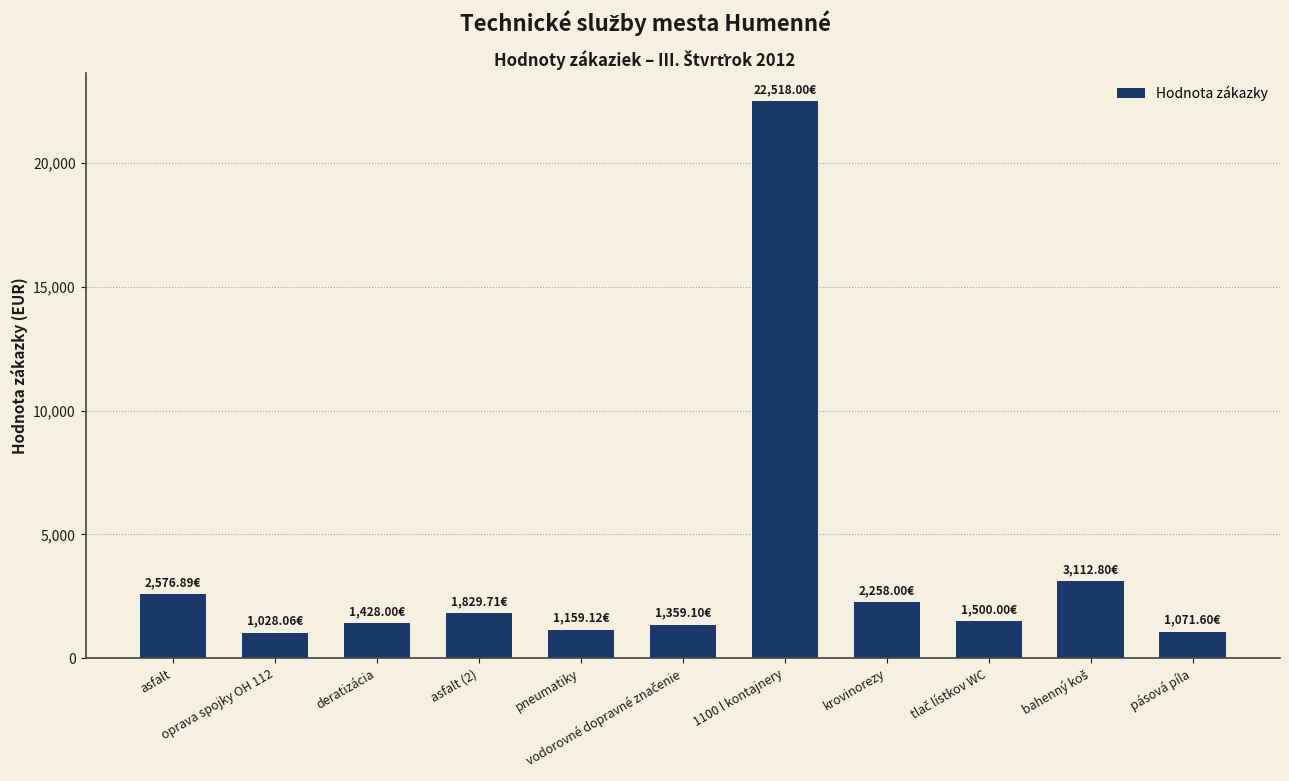

What is the sum of all values?

39841.3